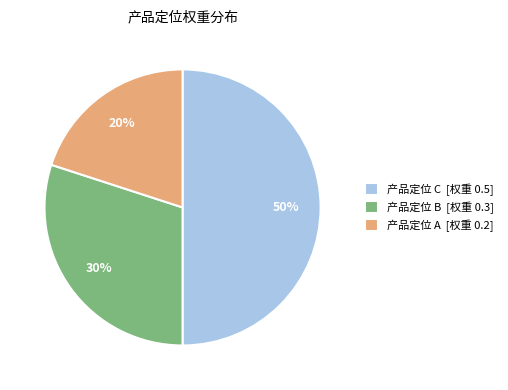

To the nearest percent, what is the difference between the largest and smallest slice percentages?

30%